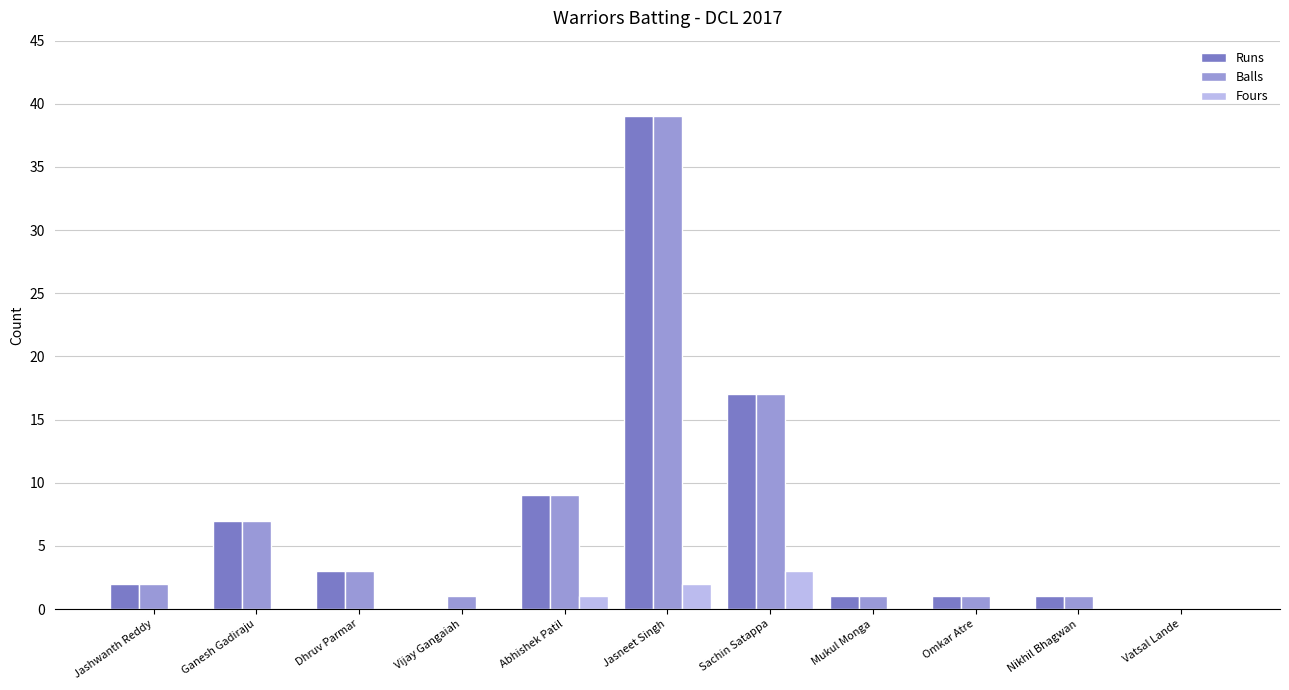

At which label is Runs closest to 19?

Sachin Satappa